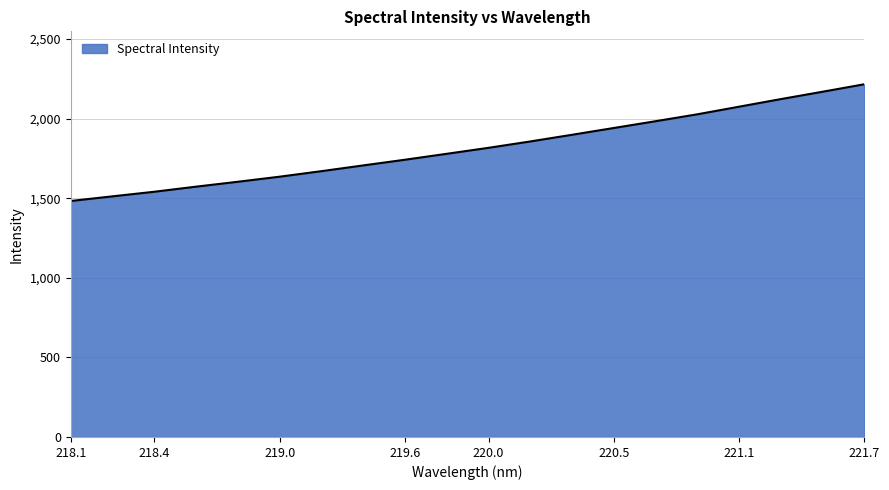

How many lines are shown in the chart?

1